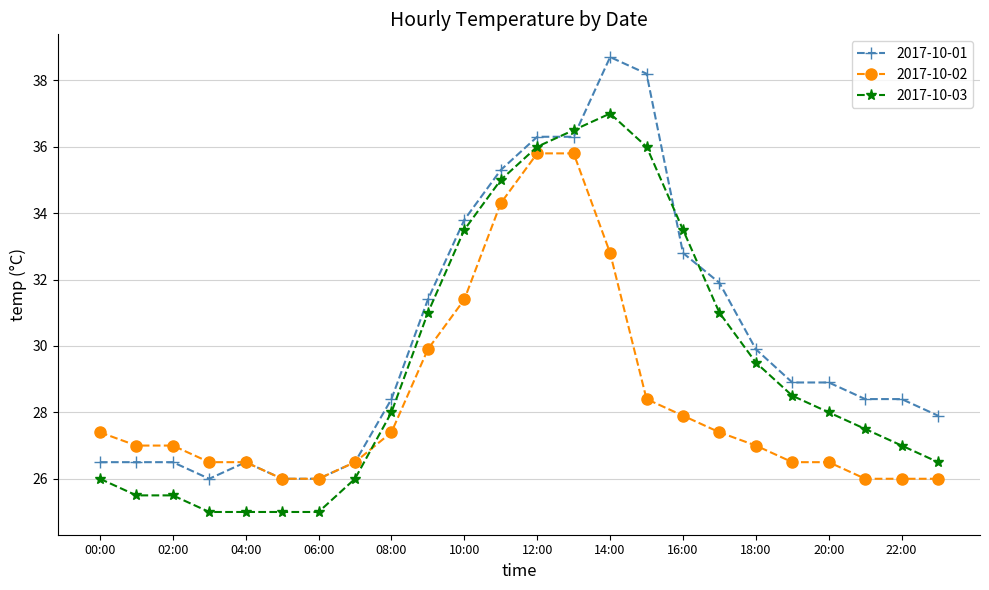

Which series has the widest spread of values?

2017-10-01